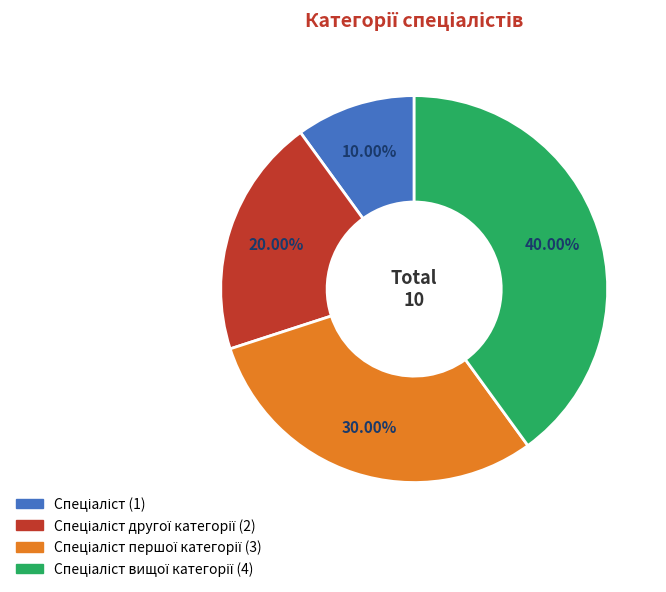

Does any single category account for the majority?

No